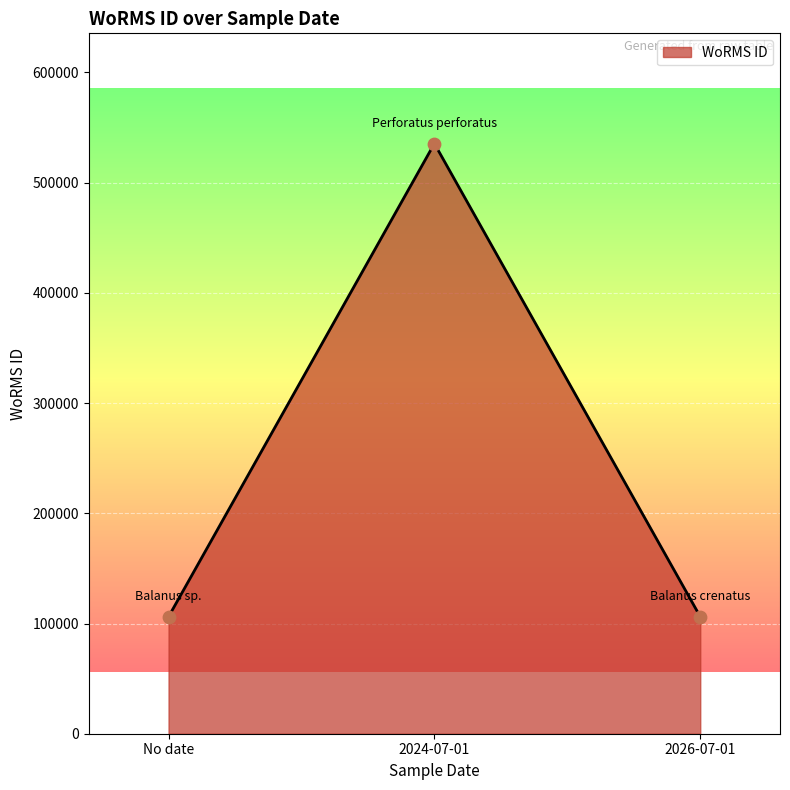

Between 2024-07-01 and 2026-07-01, which is larger?

2024-07-01